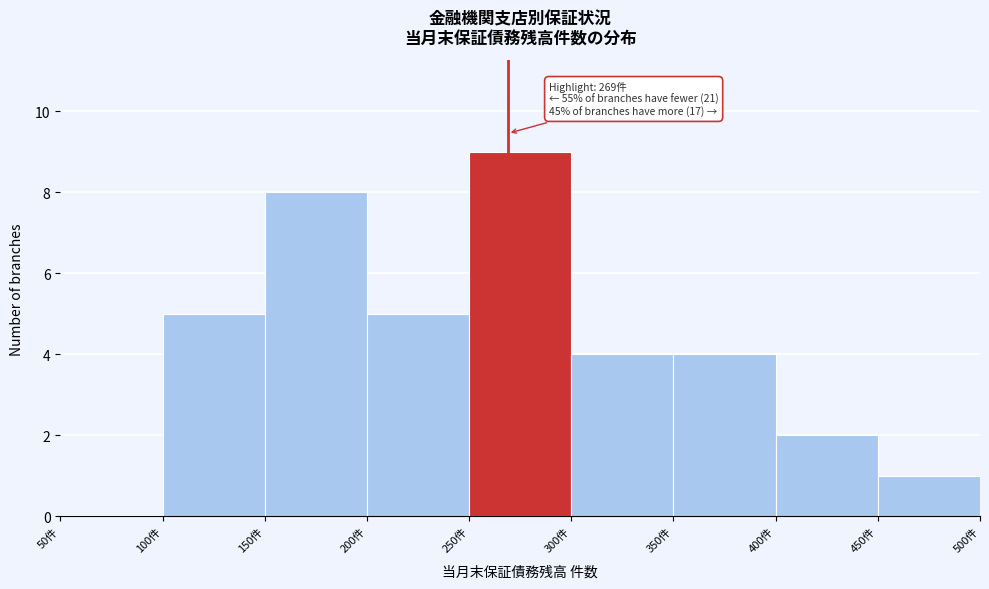

Over which range of the x-axis is the bar tallest?

250 to 300